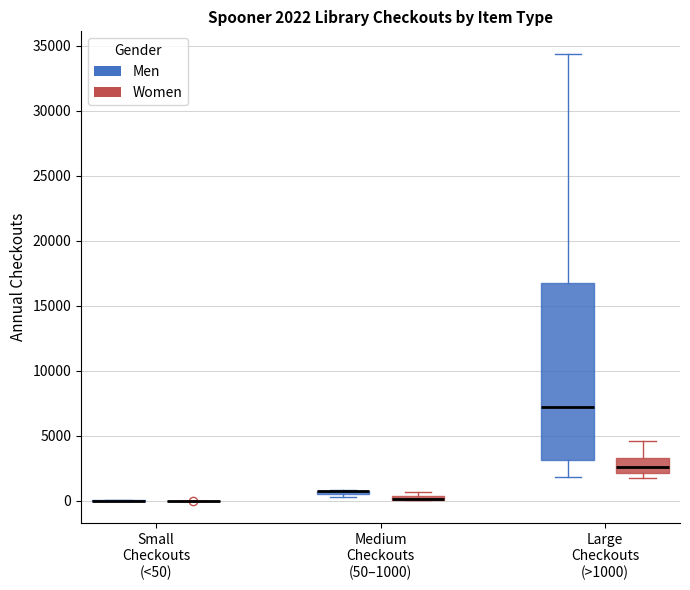

Which box is the tallest, from its lower edge to its upper edge?

Large Checkouts (>1000) (Men)